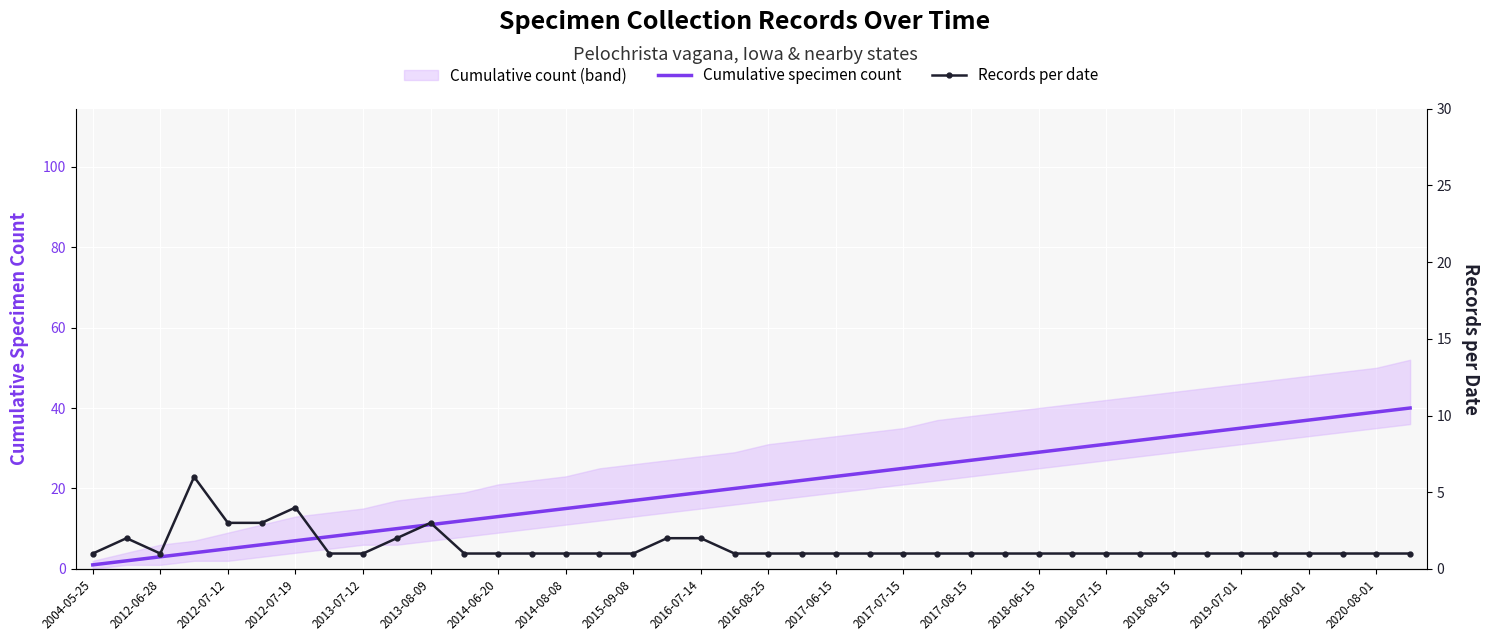

The value of Cumulative specimen count at 2016-07-14 is 25. True or false?

False